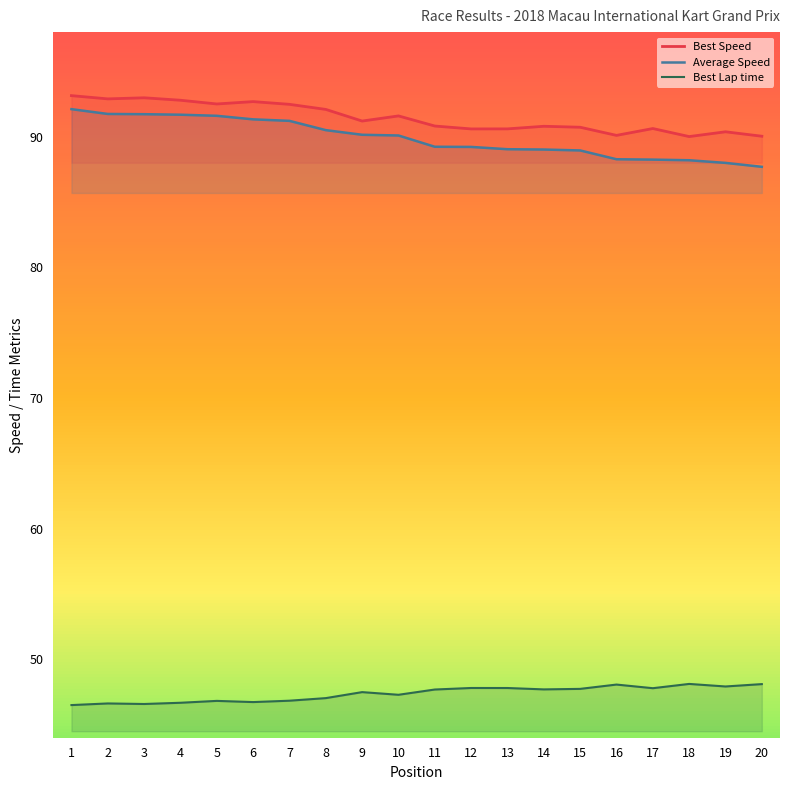

How many lines are shown in the chart?

3